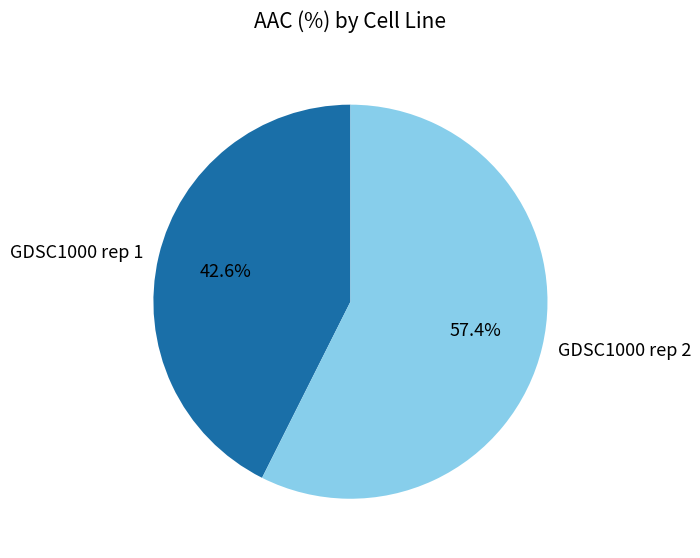

What is the majority slice?

GDSC1000 rep 2